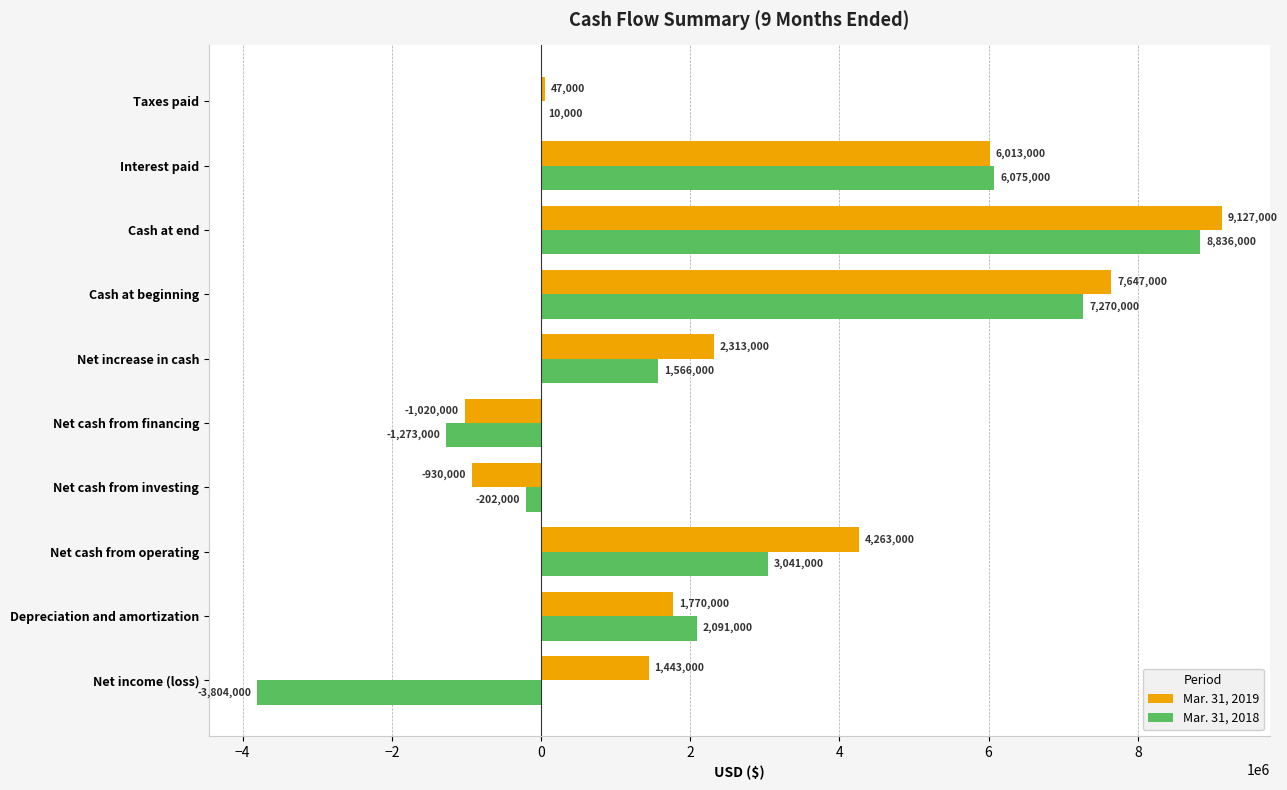

Is the value of Mar. 31, 2018 at Net cash from operating greater than the value of Mar. 31, 2019 at Net cash from operating?

No